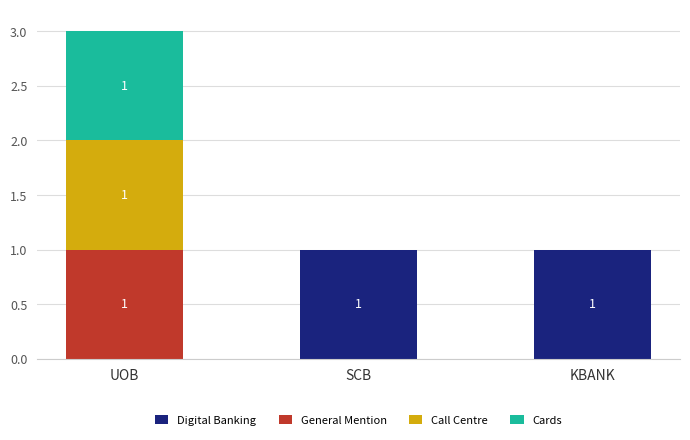

At which category is the sum across all series the highest?

UOB